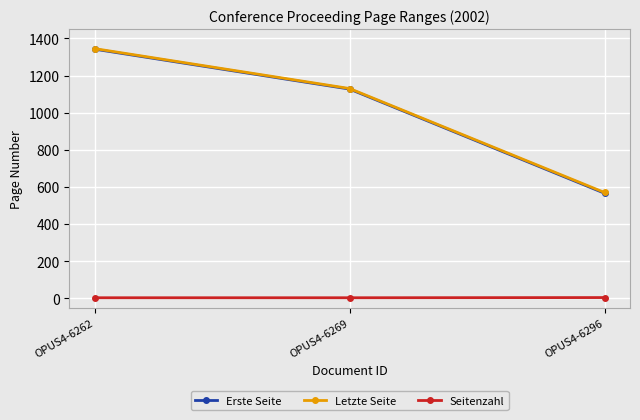

Between OPUS4-6269 and OPUS4-6296, which series saw the biggest shift?

Erste Seite